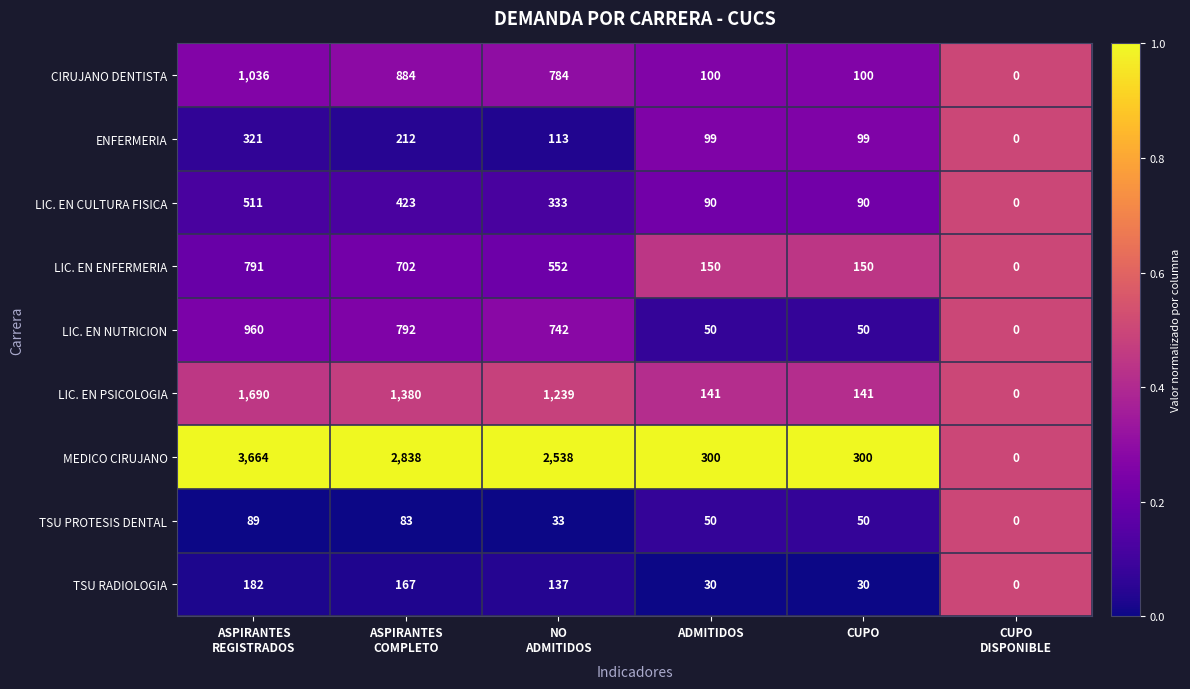

At which category is the sum across all series the highest?

ASPIRANTES
REGISTRADOS